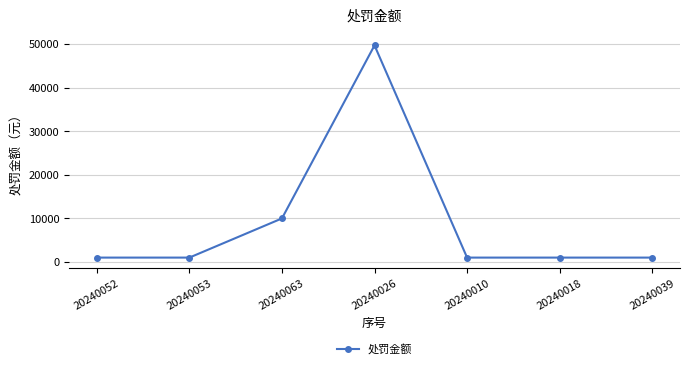

How many series are shown in this chart?

1